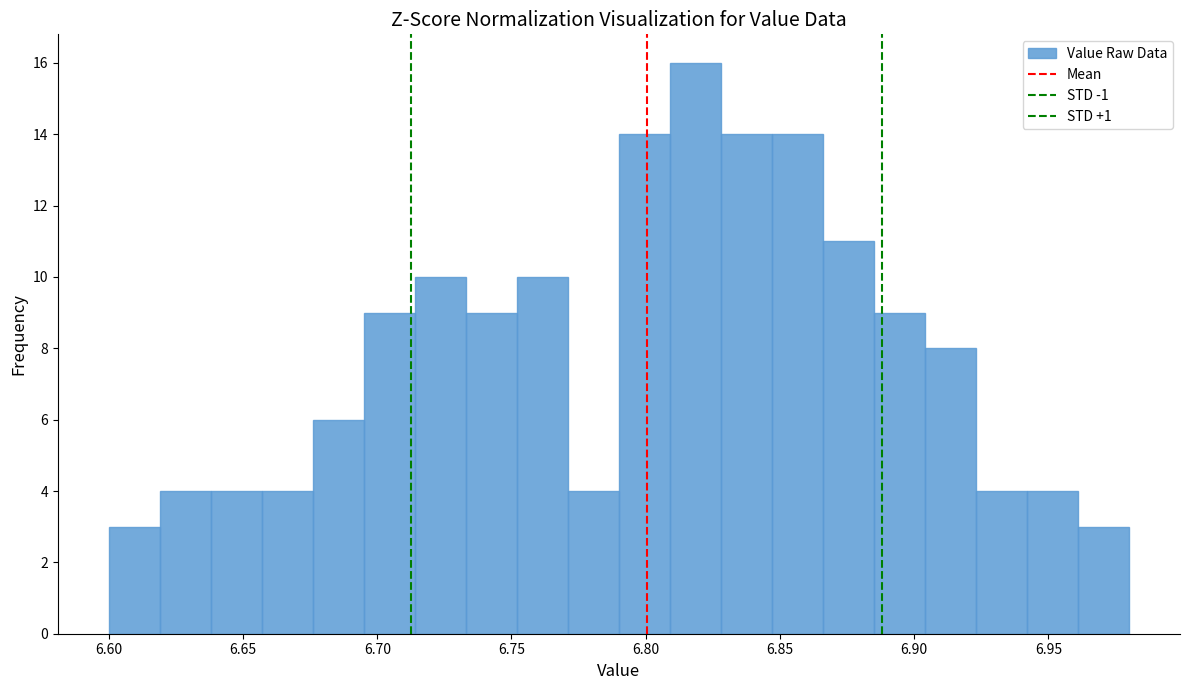

Around what value on the x-axis is the tallest bar? Give the approximate position of its centre, as read against the axis.

6.820